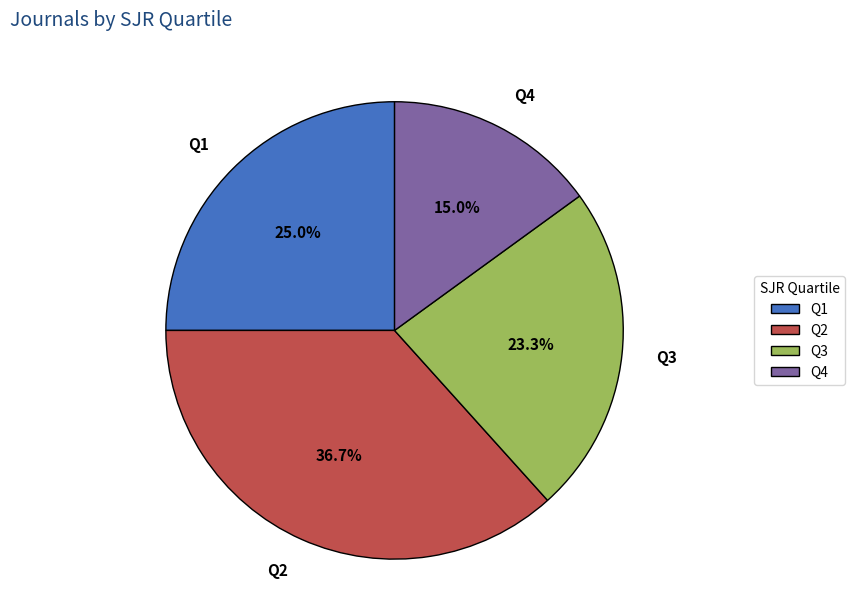

Does any single category account for the majority?

No